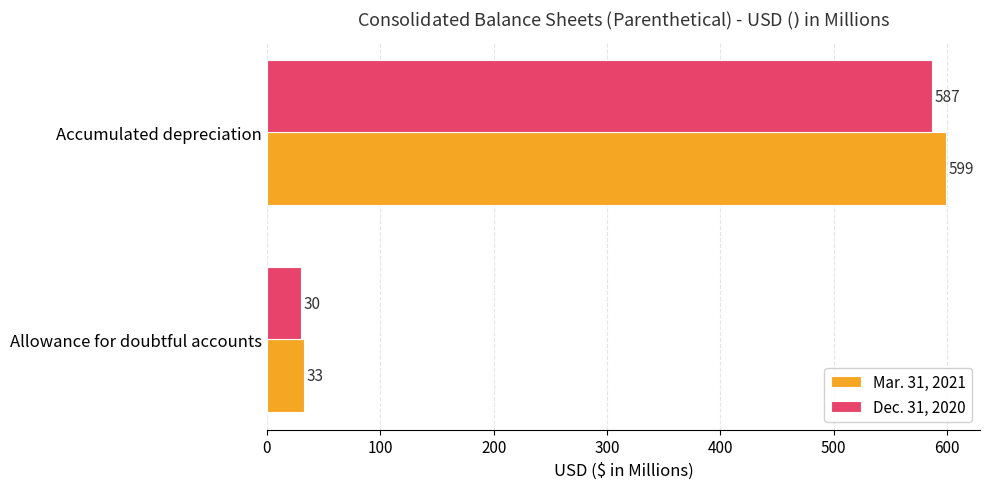

Which series has the largest total across all categories?

Mar. 31, 2021